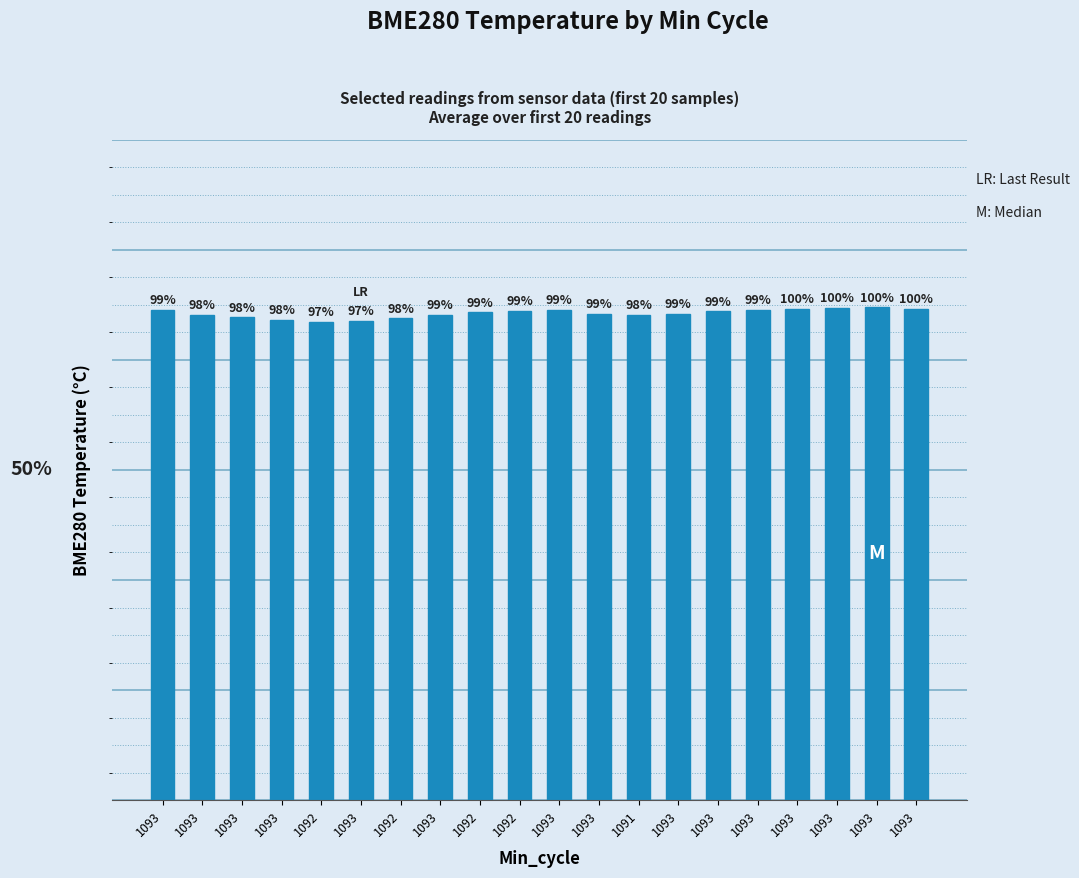

What is the average value?

8.8